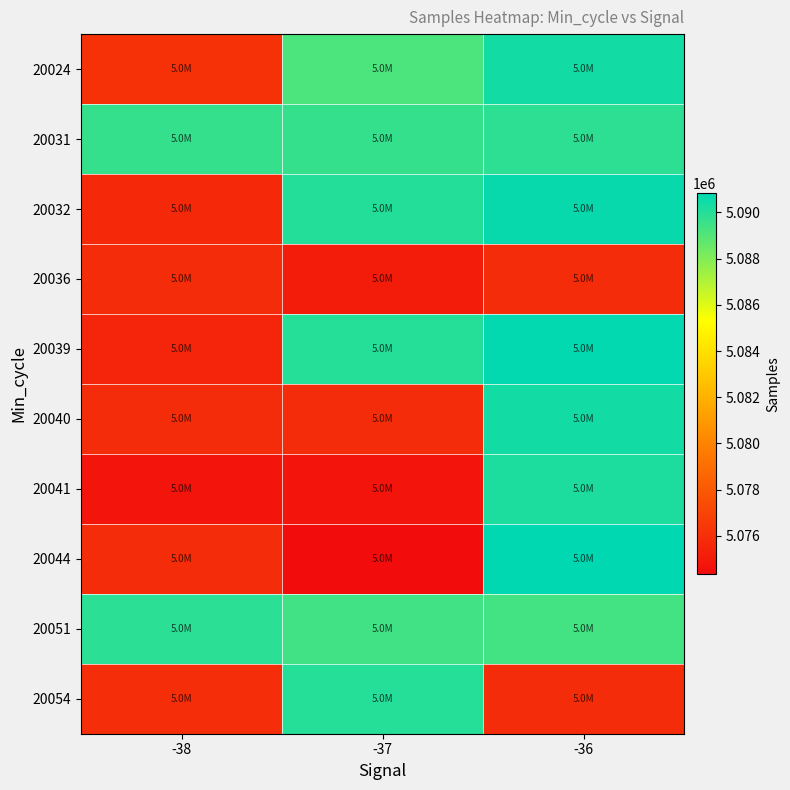

Which category has the highest value across all series?

-36